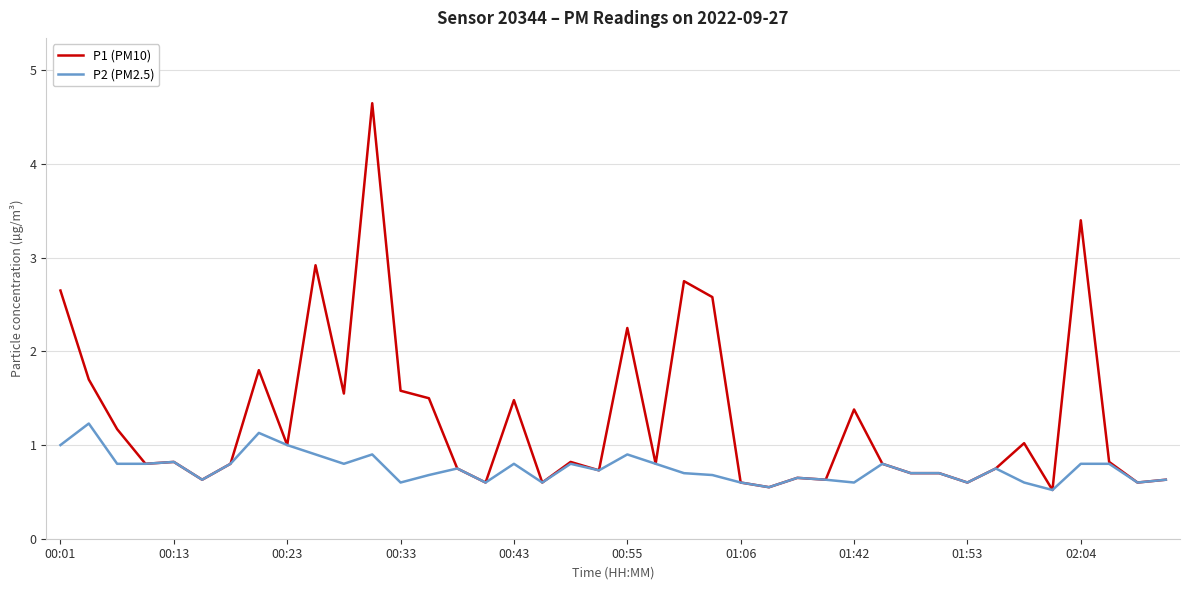

Which series has the largest total across all categories?

P1 (PM10)